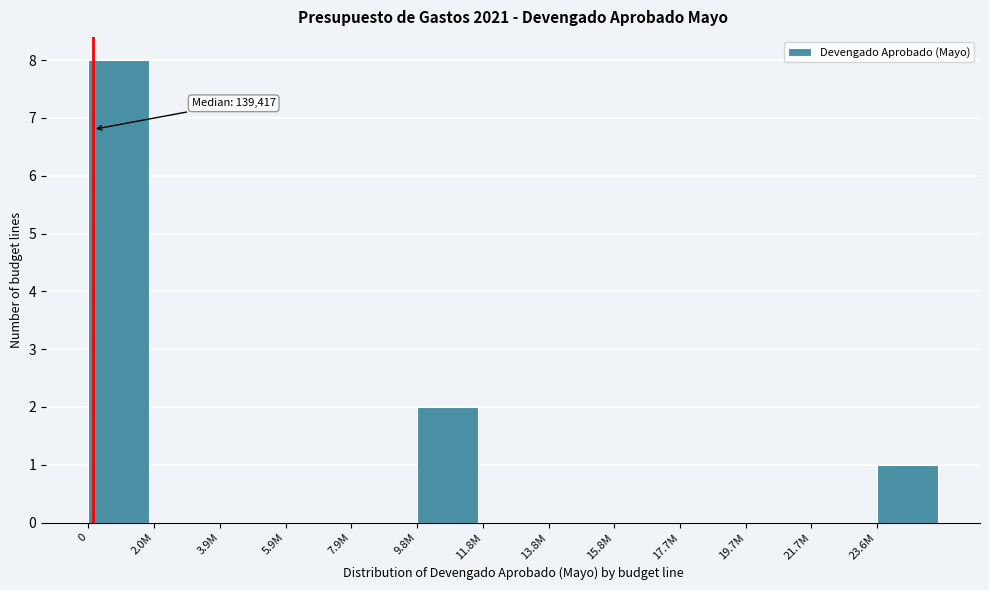

Reading left to right, list all the values displayed in this chart.

0=8	2.0M=0	3.9M=0	5.9M=0	7.9M=0	9.8M=2	11.8M=0	13.8M=0	15.8M=0	17.7M=0	19.7M=0	21.7M=0	23.6M=1